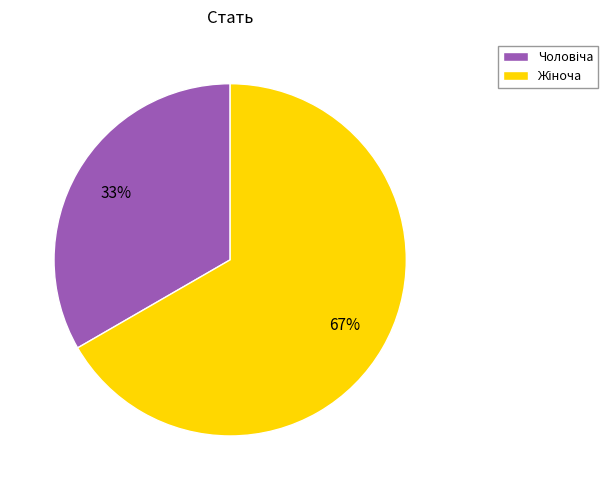

Does any single category account for the majority?

Yes